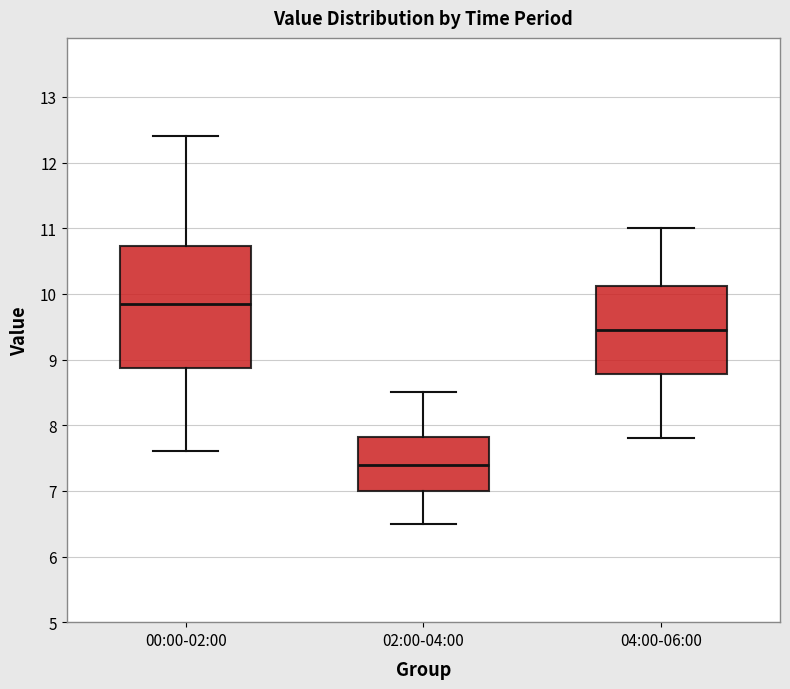

Which box has the lowest median line?

02:00-04:00